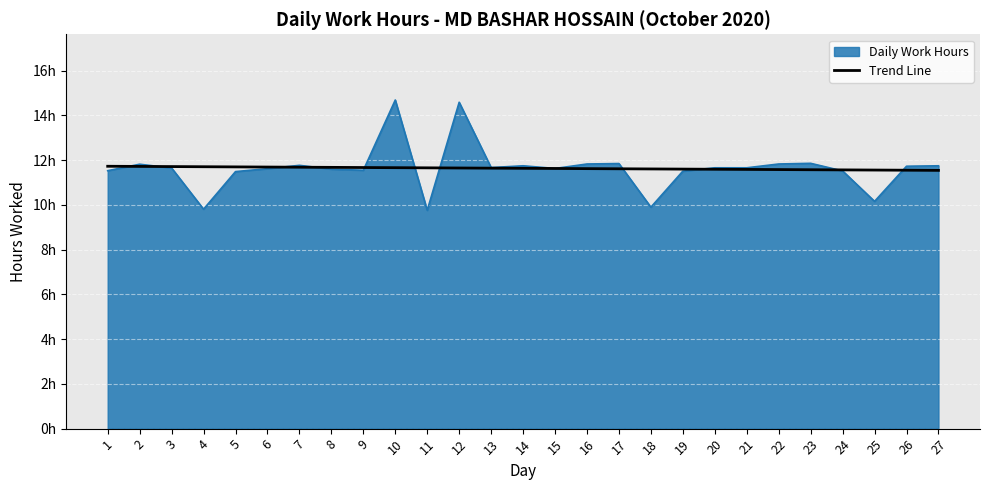

Is this an area chart (filled region under the line)?

Yes